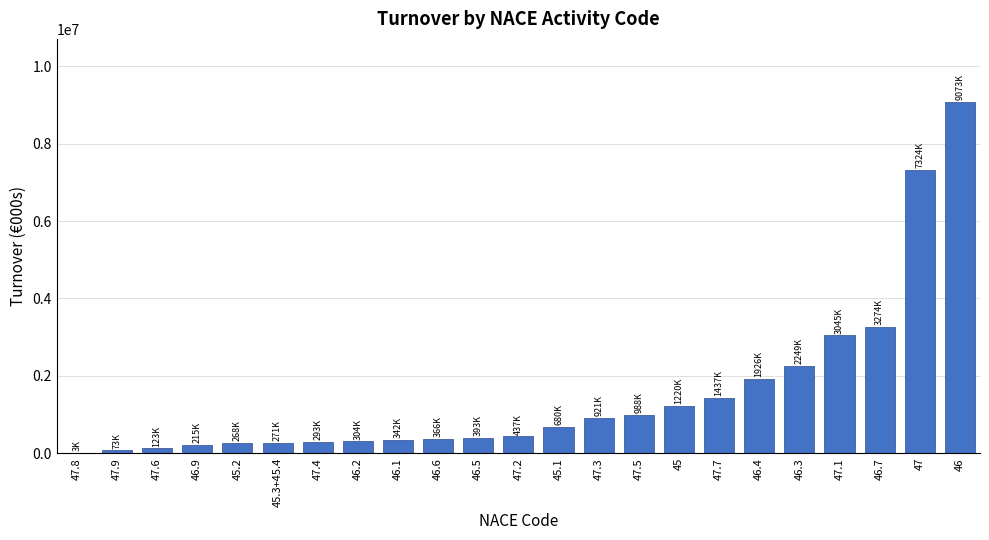

What is the change in value from 47.4 to 45?

+927082